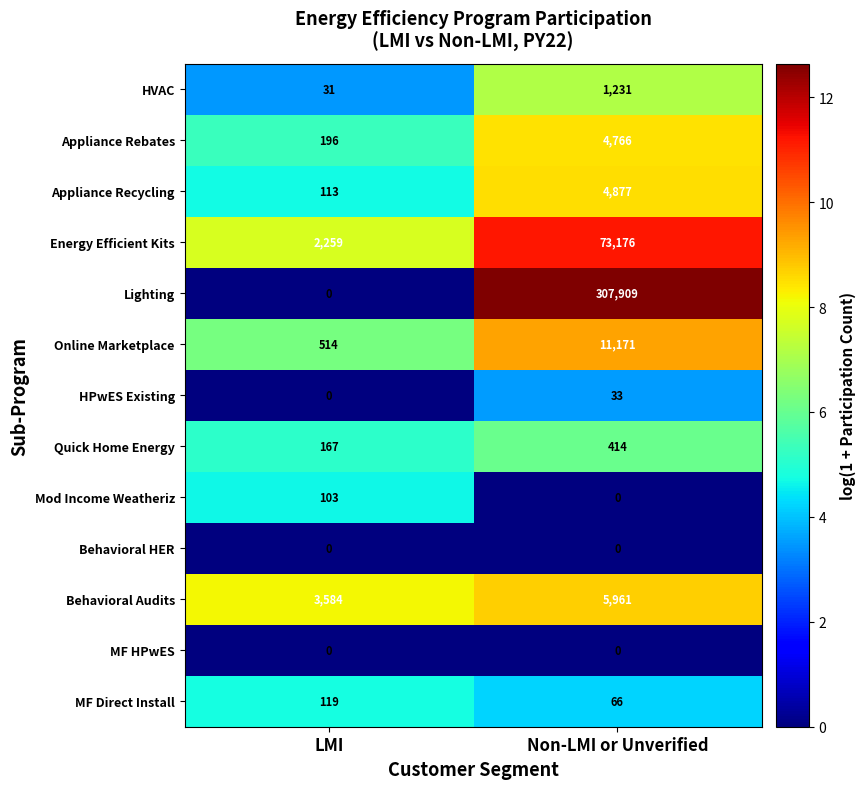

Count the number of data series in this chart.

13